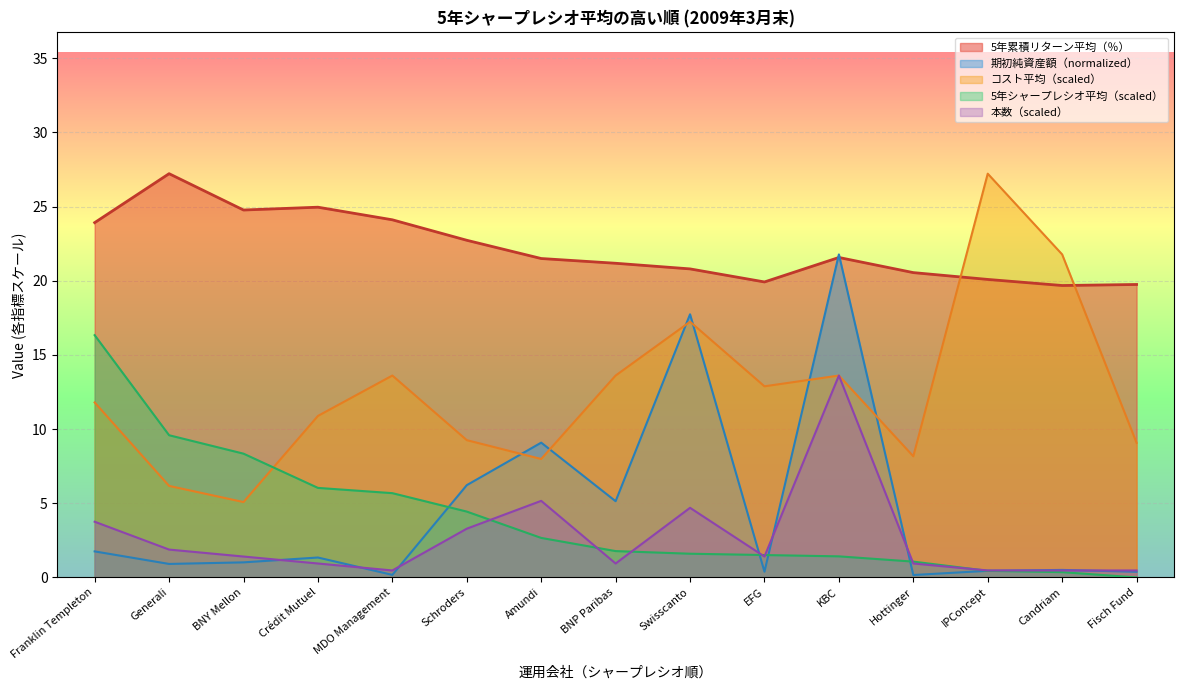

True or false: 5年累積リターン平均（％） has more than 1 interior local peaks.

True